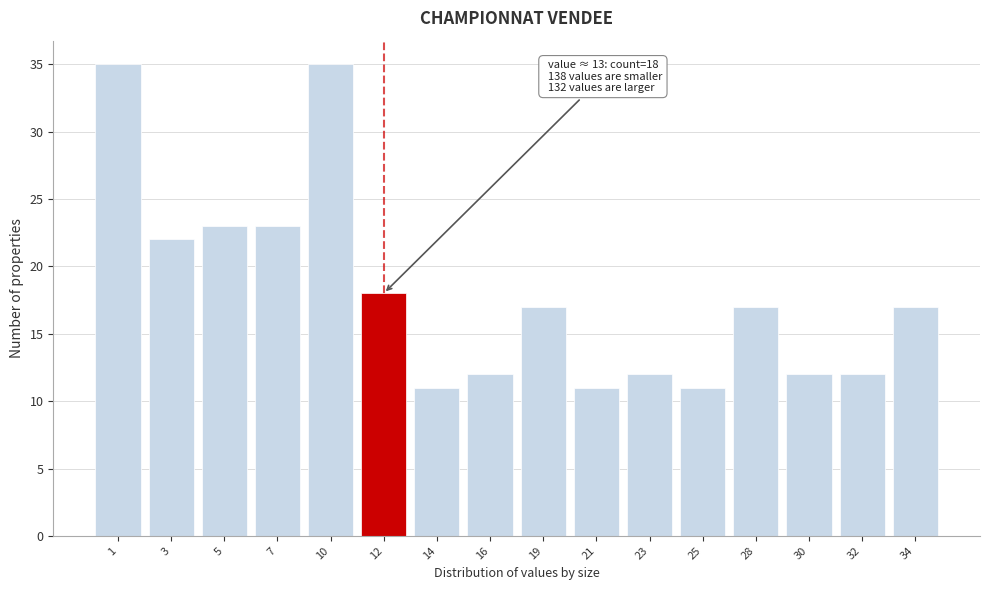

Reading left to right, transcribe all the data shown in this chart.

1=35	3=22	5=23	7=23	10=35	12=18	14=11	16=12	19=17	21=11	23=12	25=11	28=17	30=12	32=12	34=17